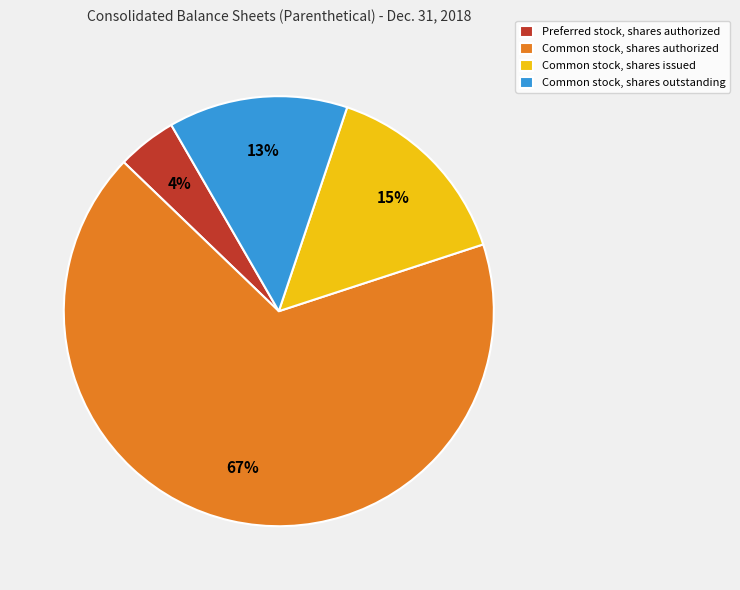

To the nearest percent, what is the difference between the Common stock, shares outstanding and Preferred stock, shares authorized slice percentages?

9%